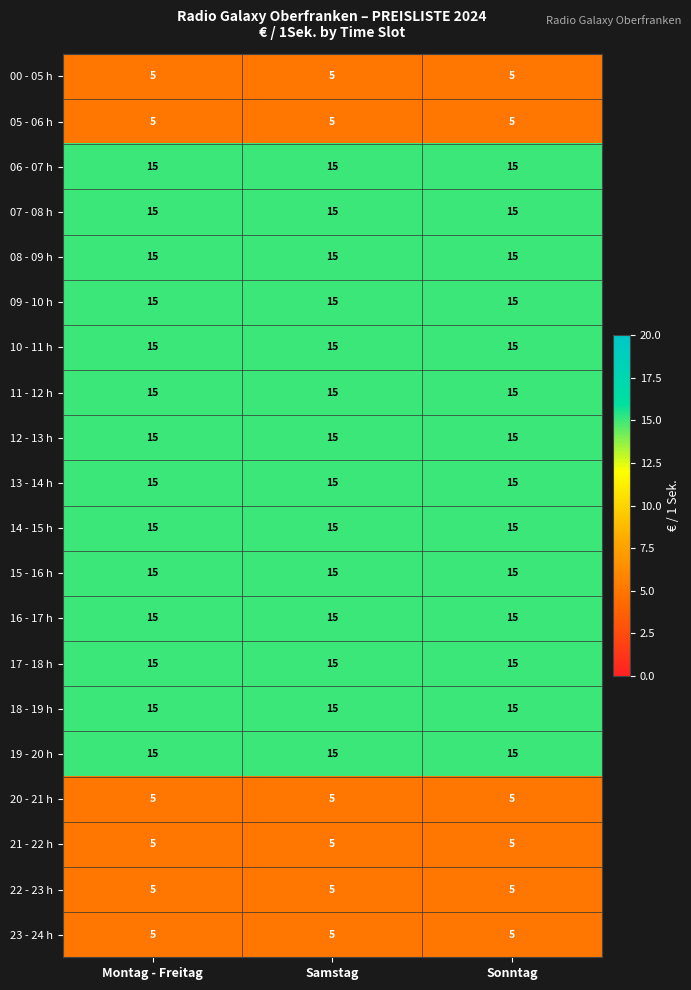

What is the difference between the highest and lowest values at Sonntag?

10